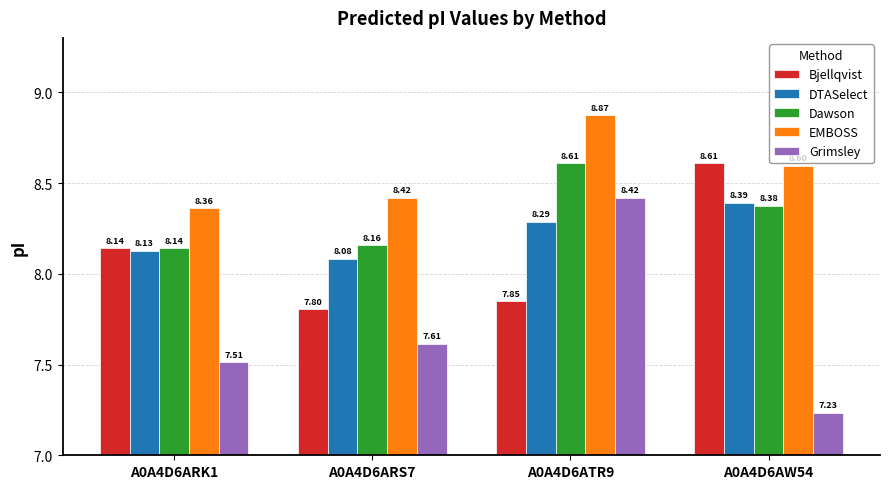

Which series changed the most between A0A4D6ARK1 and A0A4D6AW54?

Bjellqvist